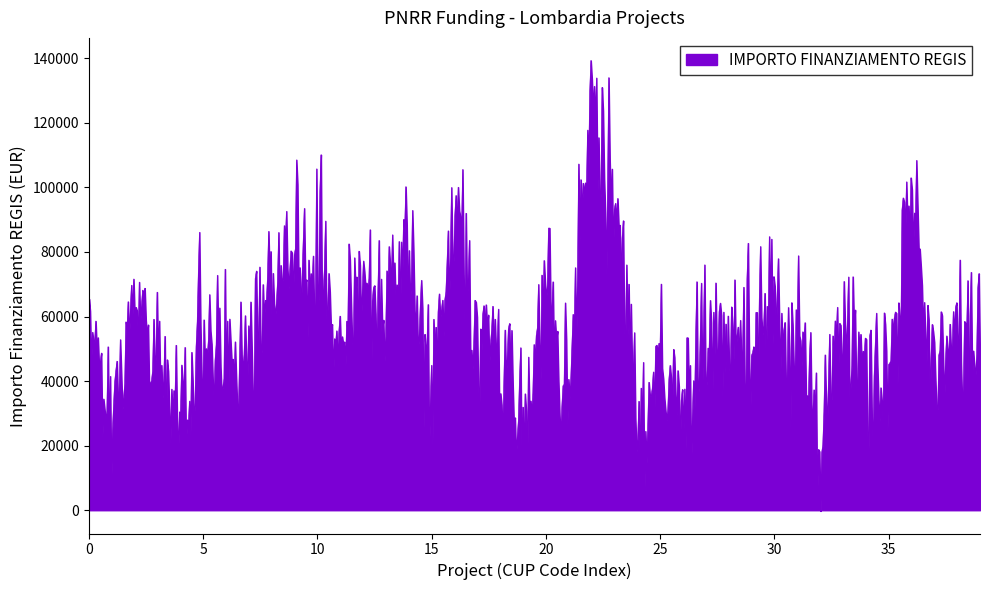

What is the maximum value shown in the chart?

139310.0